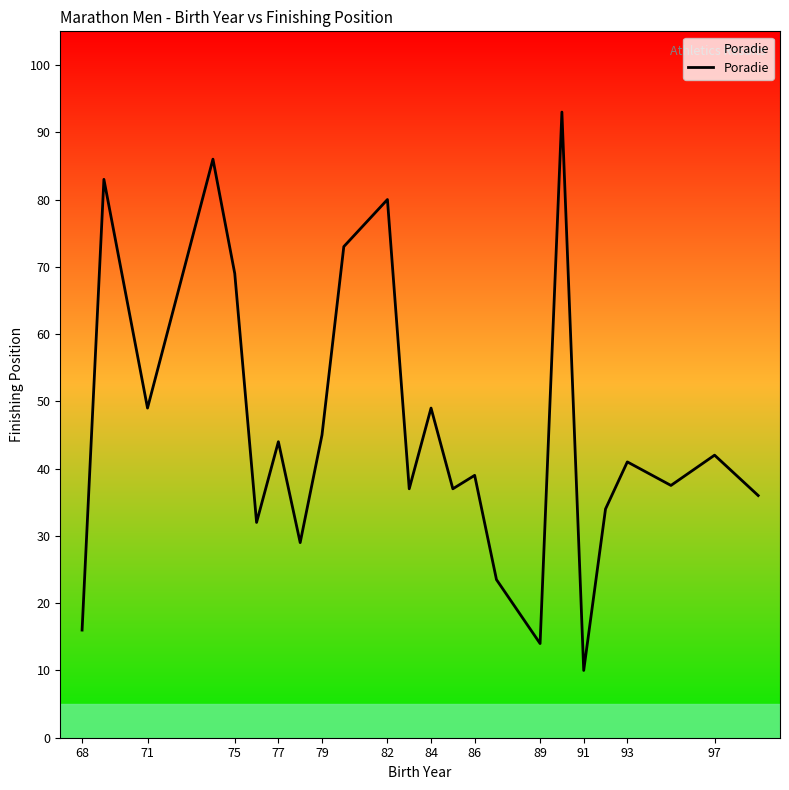

What is the difference between the maximum and minimum values?

83.0